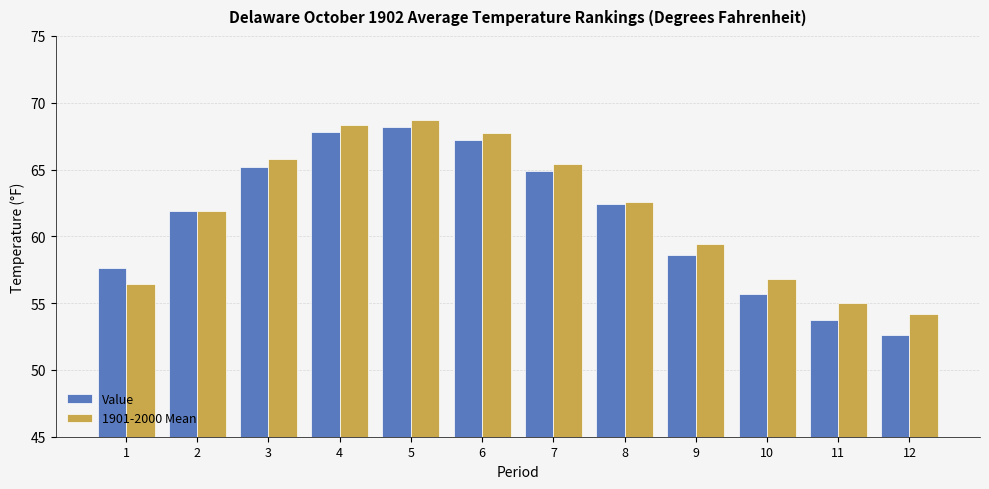

At which label does 1901-2000 Mean reach its peak?

5